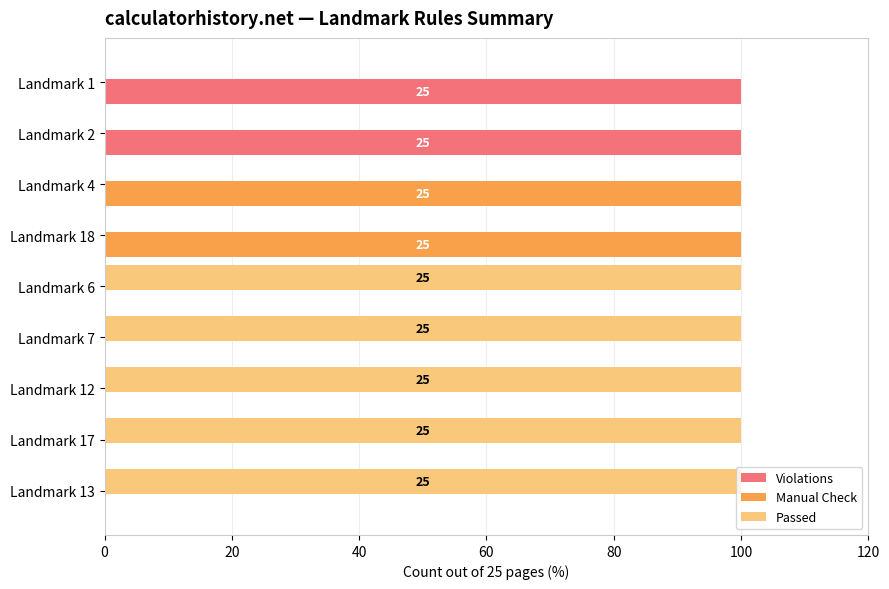

What is the sum of all Passed values?

500